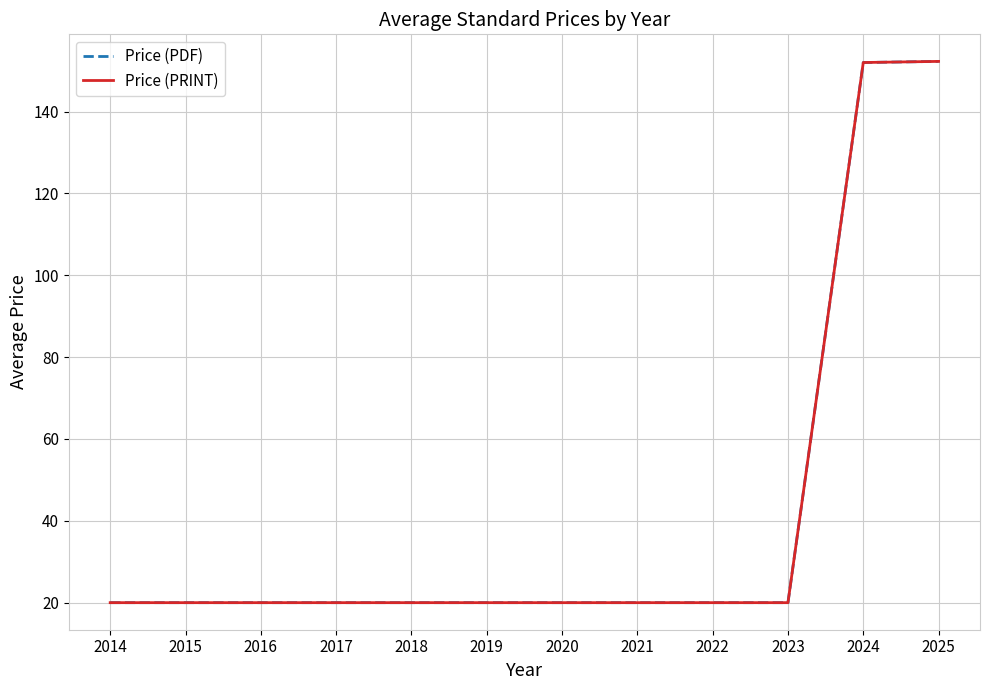

Is this an area chart (filled region under the line)?

No